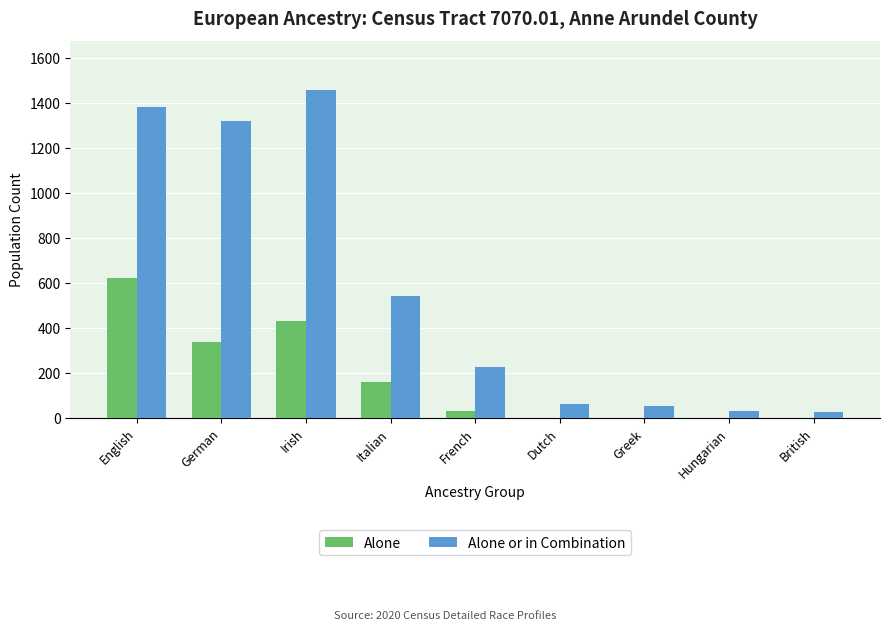

At which category is the sum across all series the highest?

English